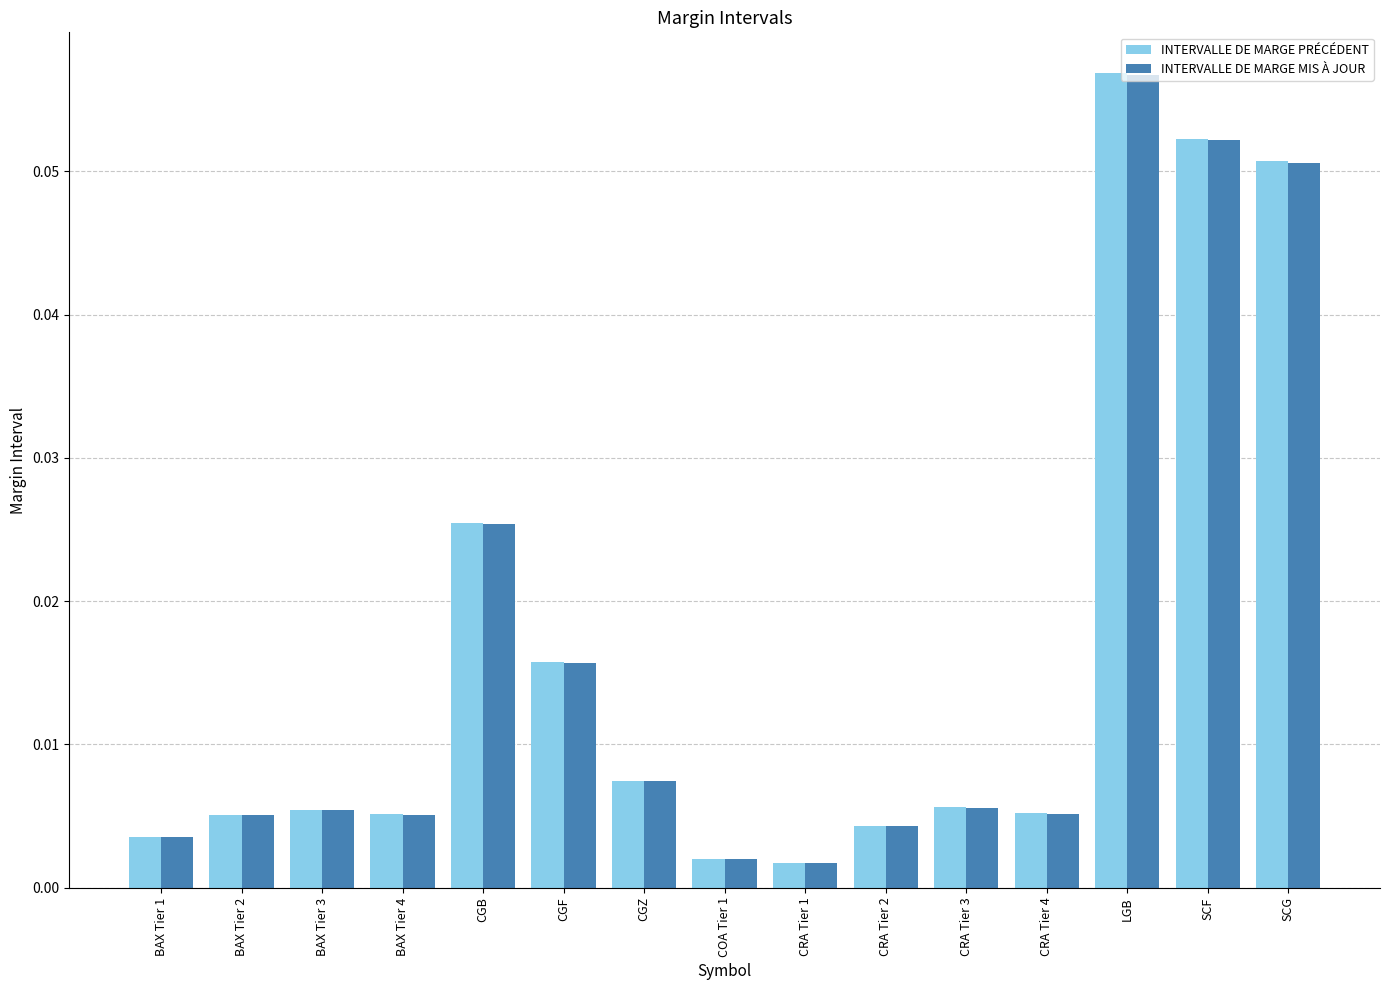

Which series has the largest range (max minus min)?

INTERVALLE DE MARGE PRÉCÉDENT